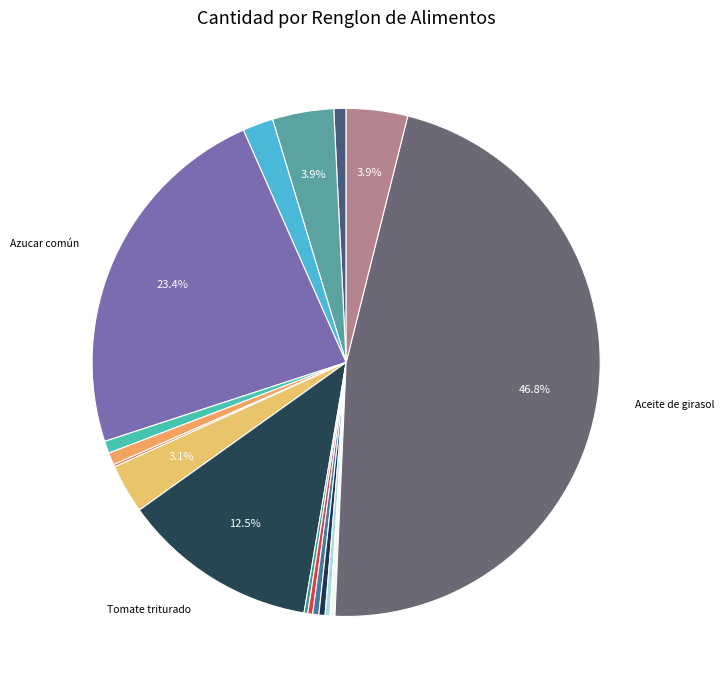

To the nearest percent, what is the difference between the largest and smallest slice percentages?

47%